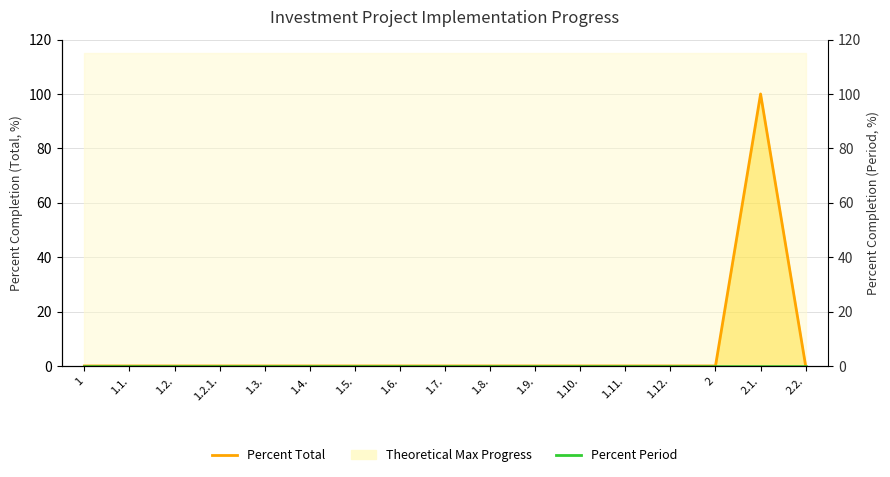

What is the label of the 6th point from the left?

1.4.